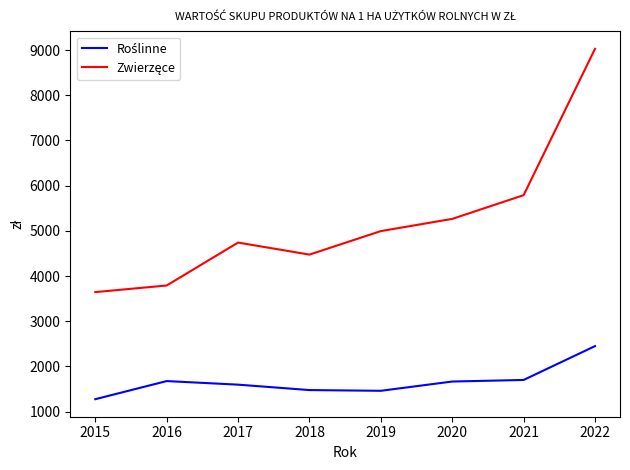

What is the difference between the highest and lowest values at 2019?

3534